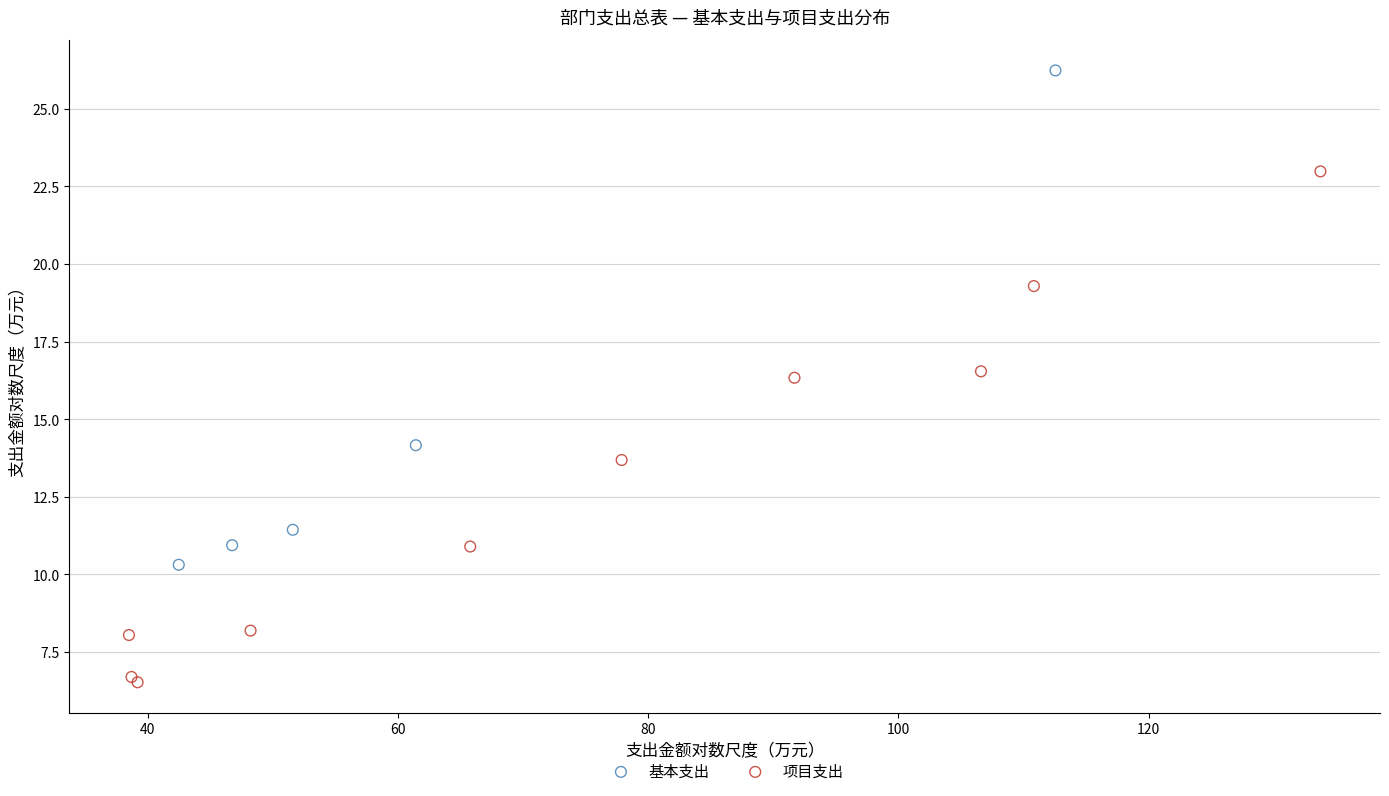

Which series contains the lowest Y value?

项目支出